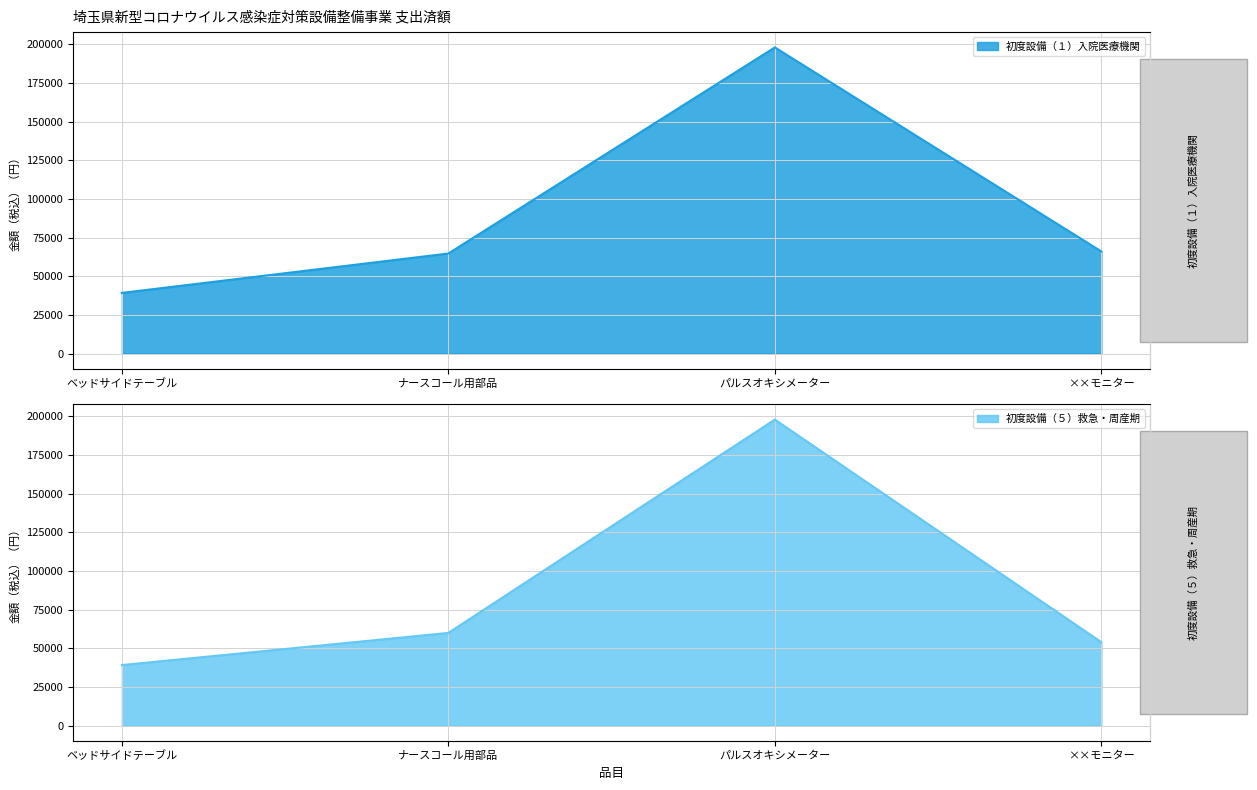

The value of 初度設備（１）入院医療機関 at ベッドサイドテーブル is 39204. True or false?

True